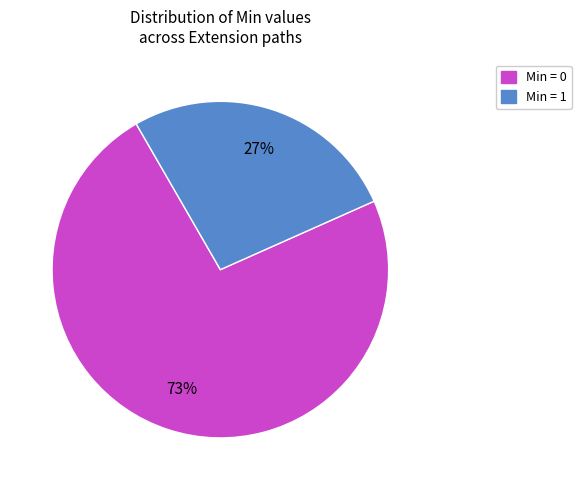

To the nearest percent, what is the average slice percentage?

50%